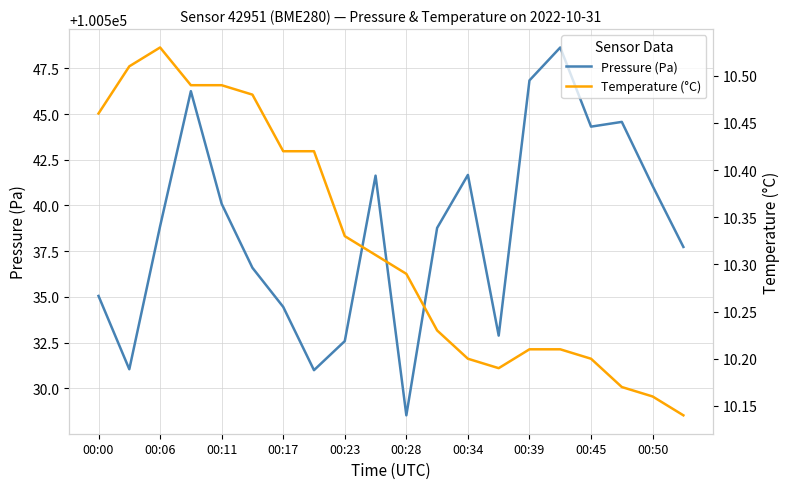

List the series in order of their overall mean, lowest first.

Temperature (°C), Pressure (Pa)